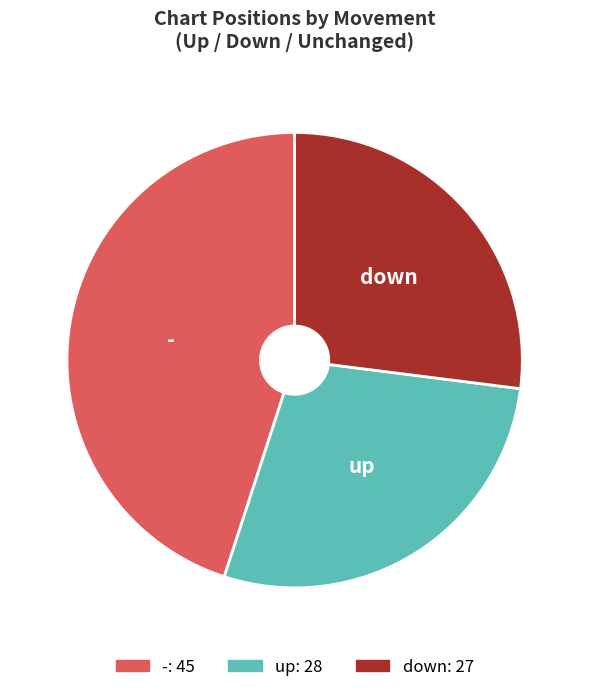

Count the number of slices in the pie.

3